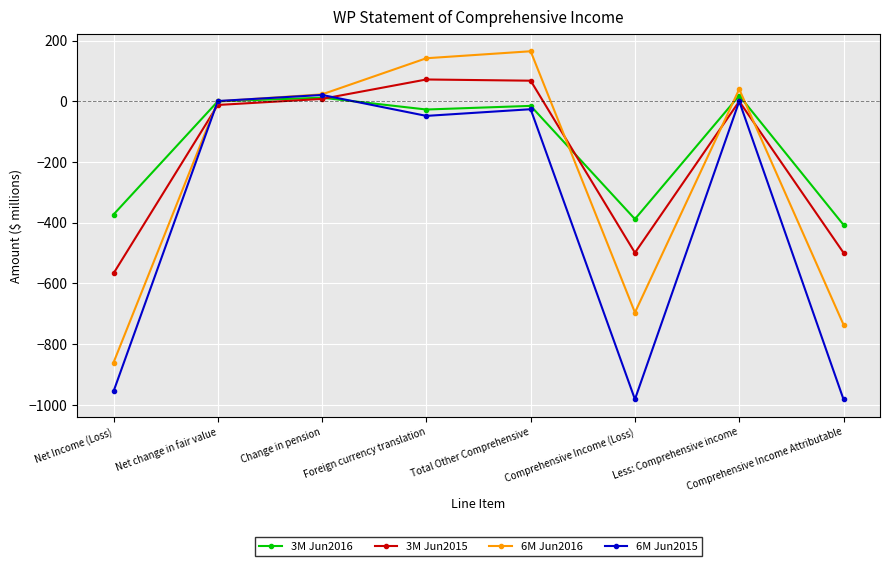

What is the sum of all 6M Jun2016 values?

-1923